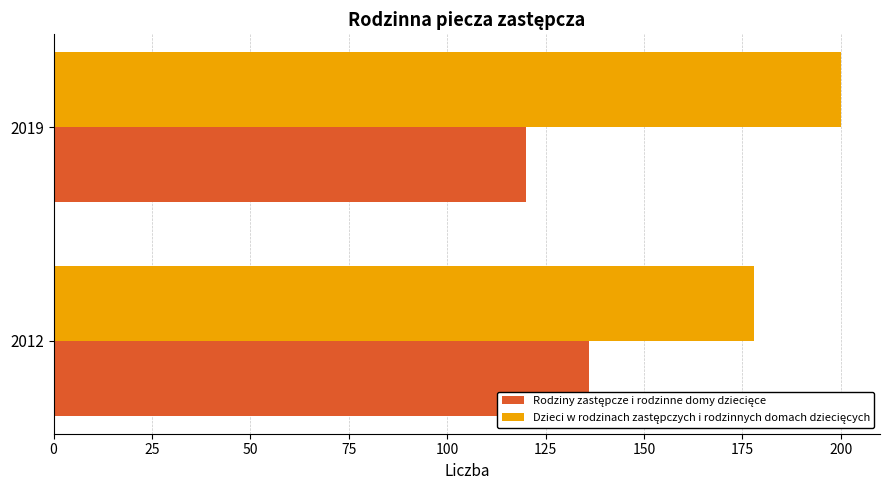

What is the spread (max minus min) of values at 2012?

42